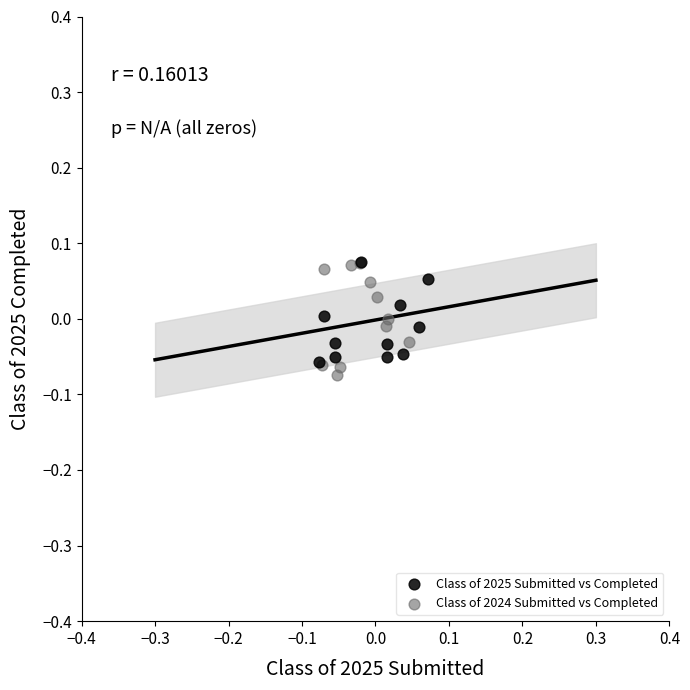

What are all the series names shown in the legend?

Class of 2025 Submitted vs Completed, Class of 2024 Submitted vs Completed